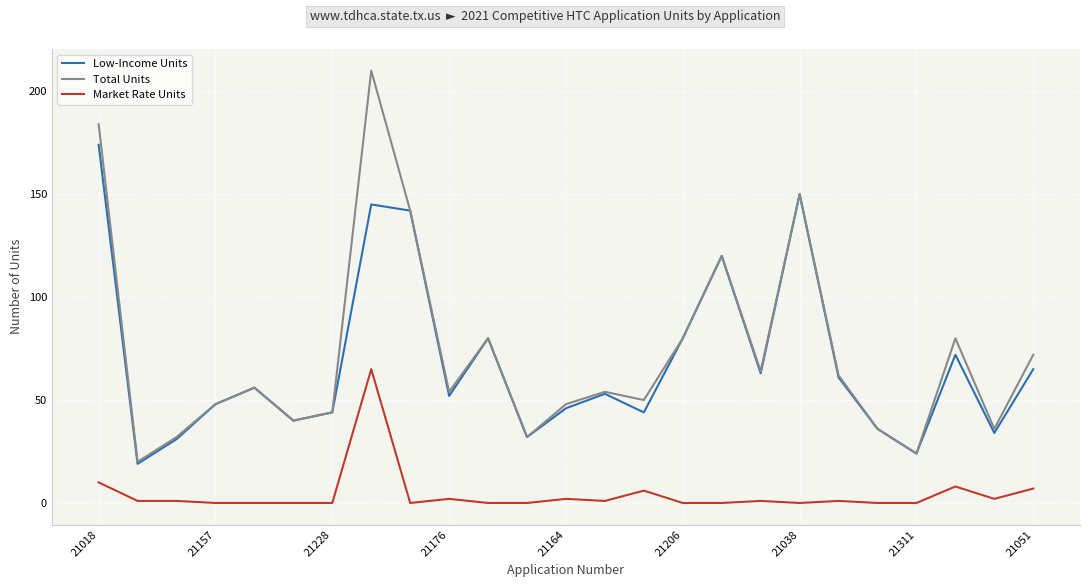

What is the minimum value for Total Units?

20